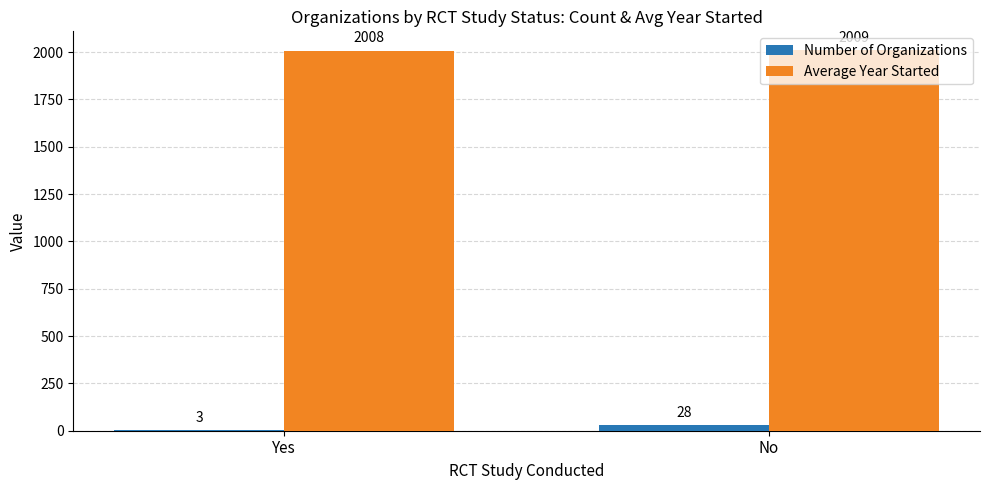

At which category is the sum across all series the highest?

No